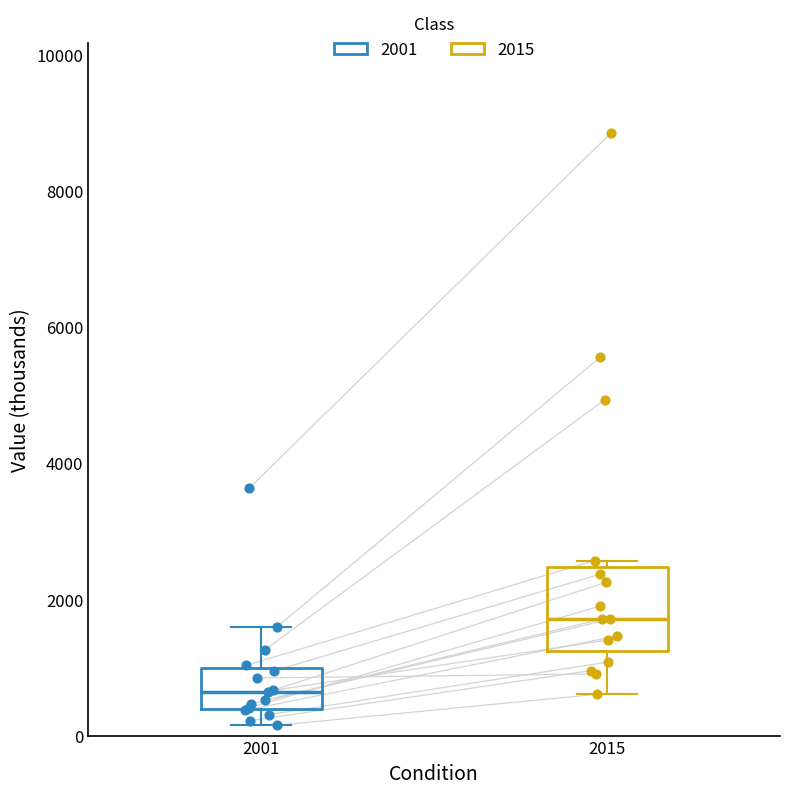

Reading left to right, read every box against the y-axis: the position of its median line, the range the box covers, and the ends of its whiskers. The values are not printed on the chart, so give them approximately, as read against the axis.

2001: median 600, box 400 to 1000, whiskers 200 to 1600
2015: median 1800, box 1200 to 2400, whiskers 600 to 2600